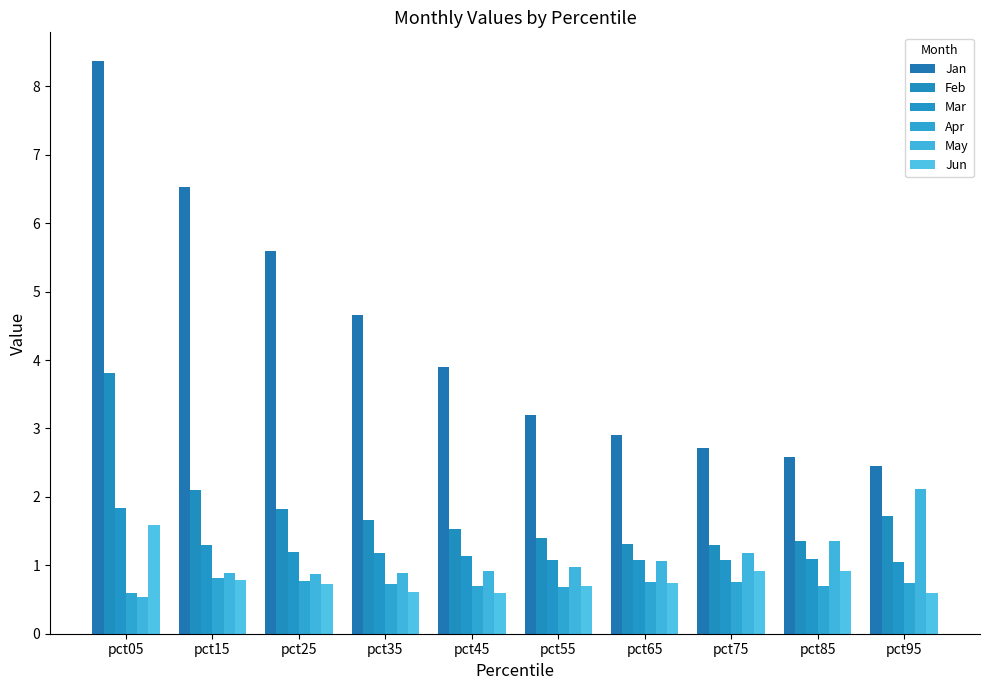

How many bars are there in total?

60